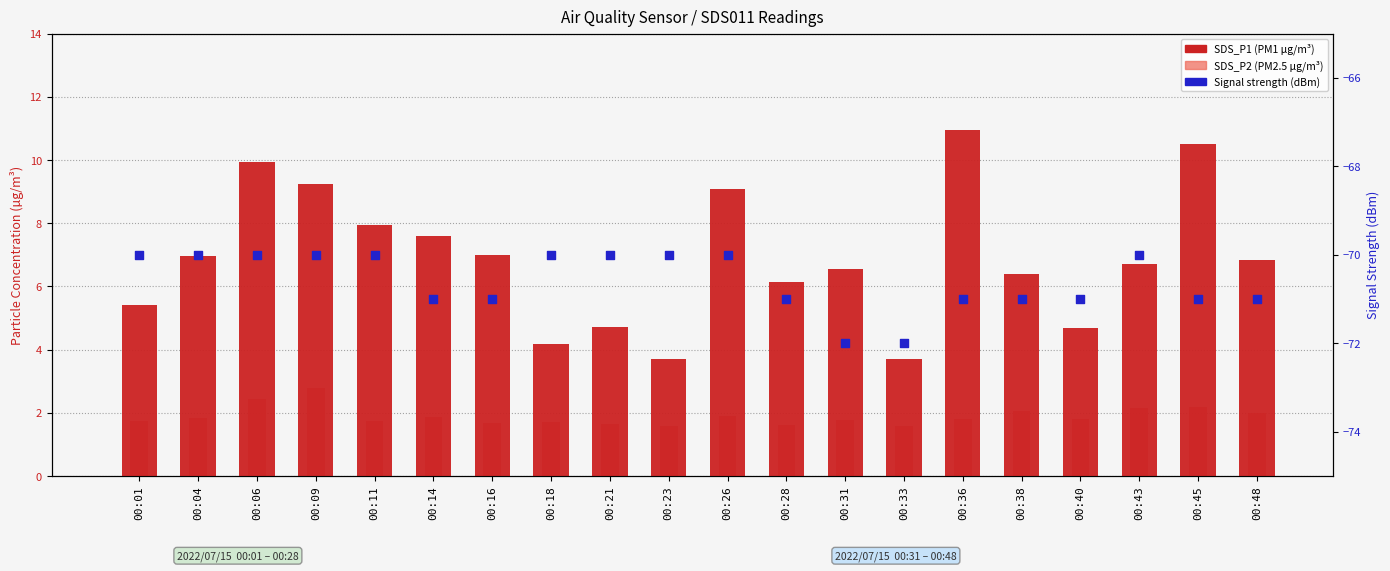

Which series has the largest total across all categories?

SDS_P1 (PM1)